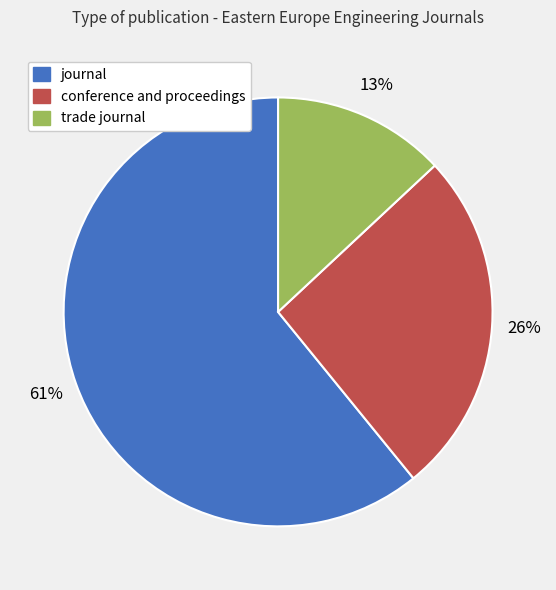

Does journal account for over 50% of the chart?

Yes